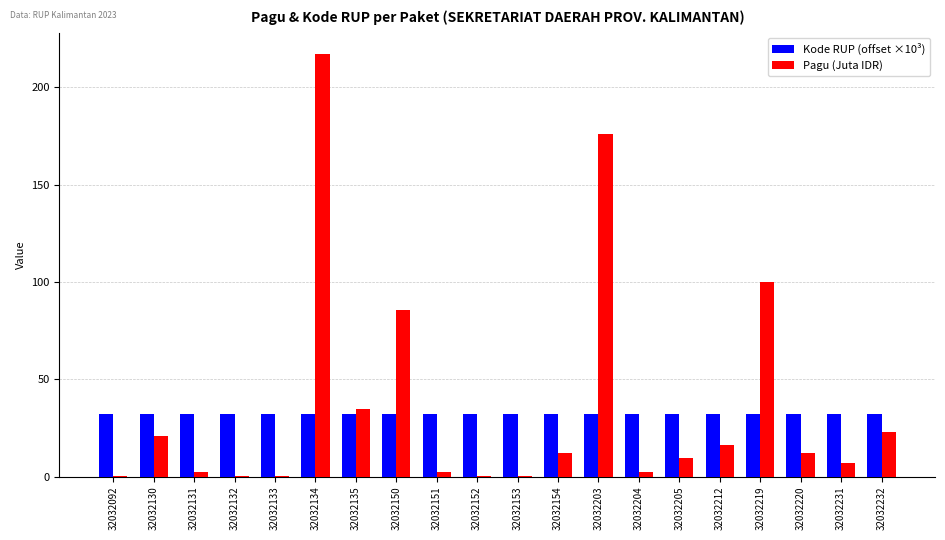

What is the sum of the Kode RUP (offset ×10³) values at 32032135 and 32032212?

64.3